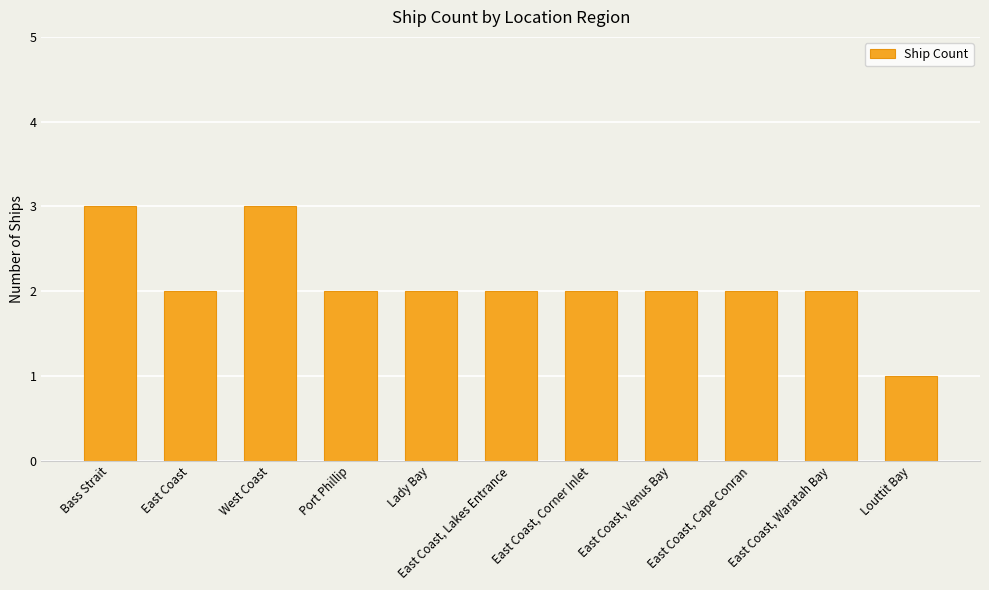

Is it true that the value at East Coast, Cape Conran is 1?

False